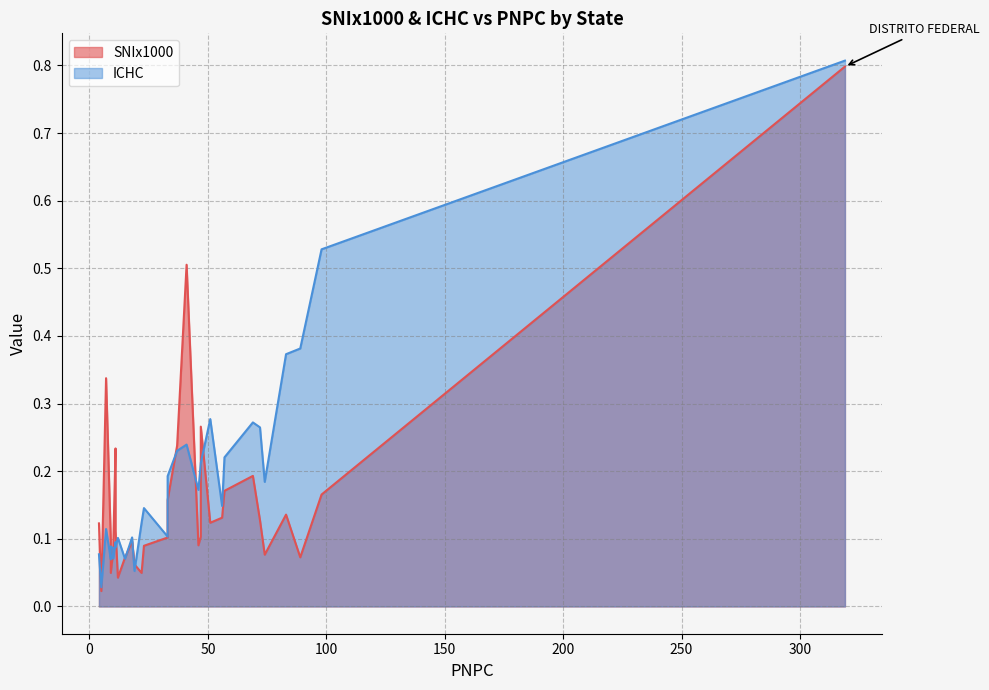

True or false: SNIx1000 has more than 0 points higher than both neighbors.

True